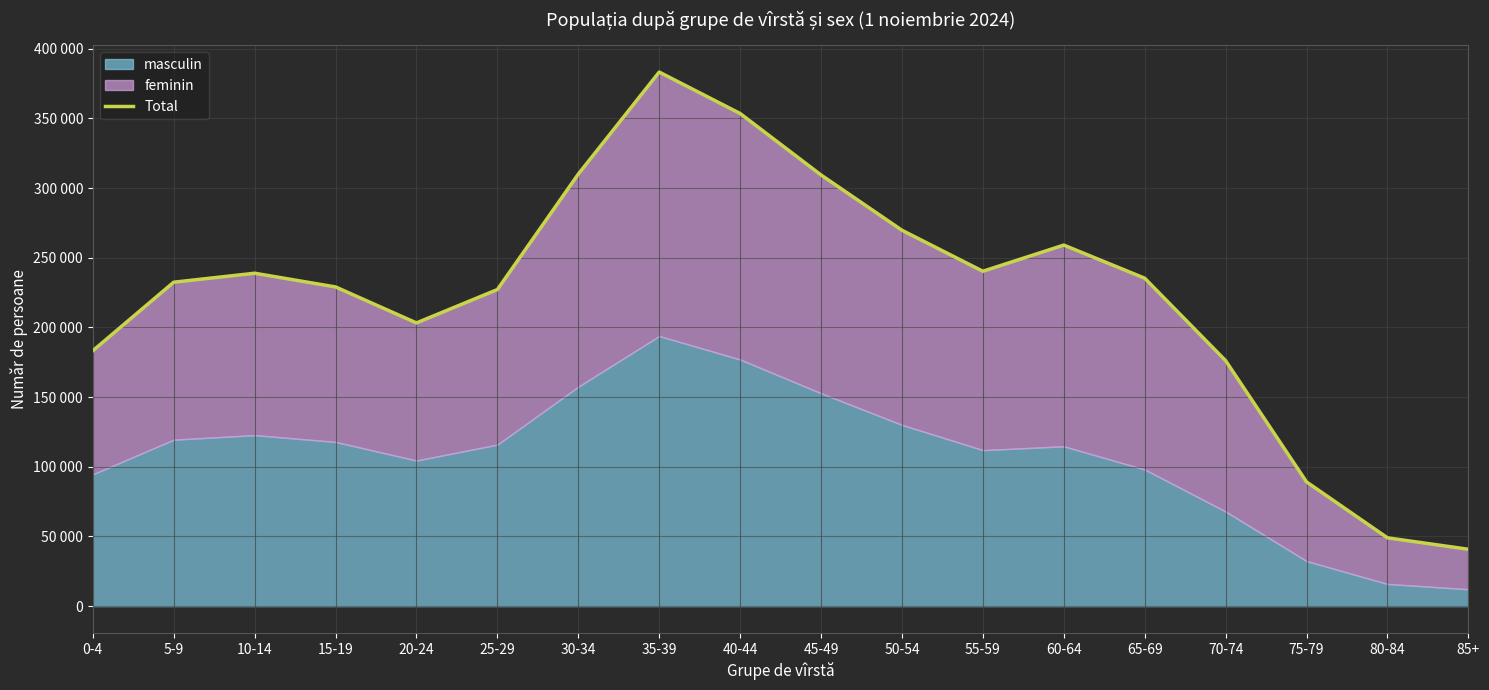

Where is the first local maximum?

10-14